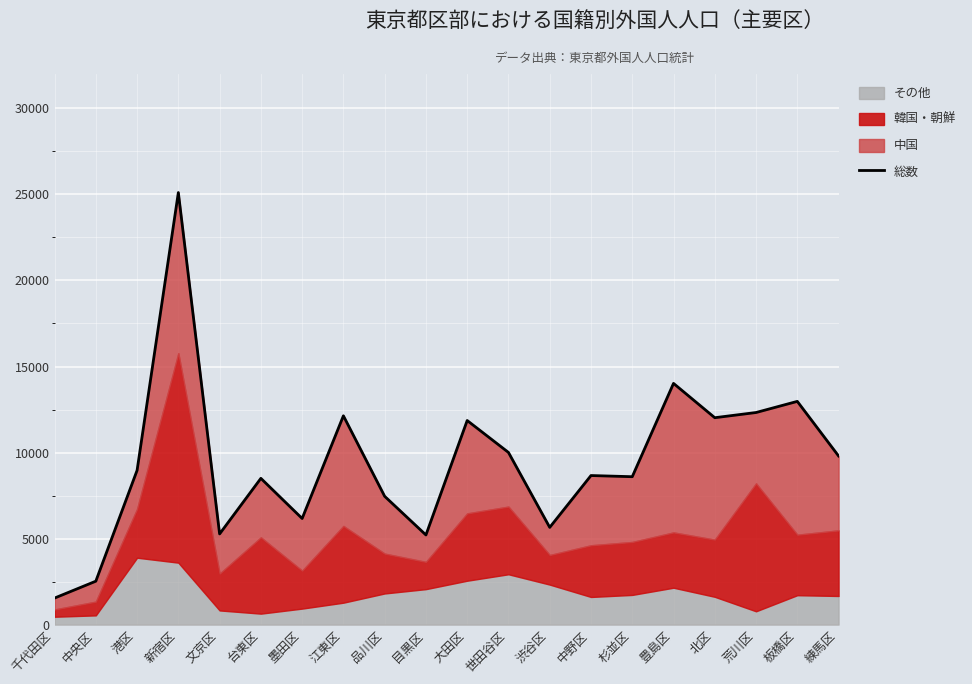

Is it true that the value at 中野区 is 8663?

True